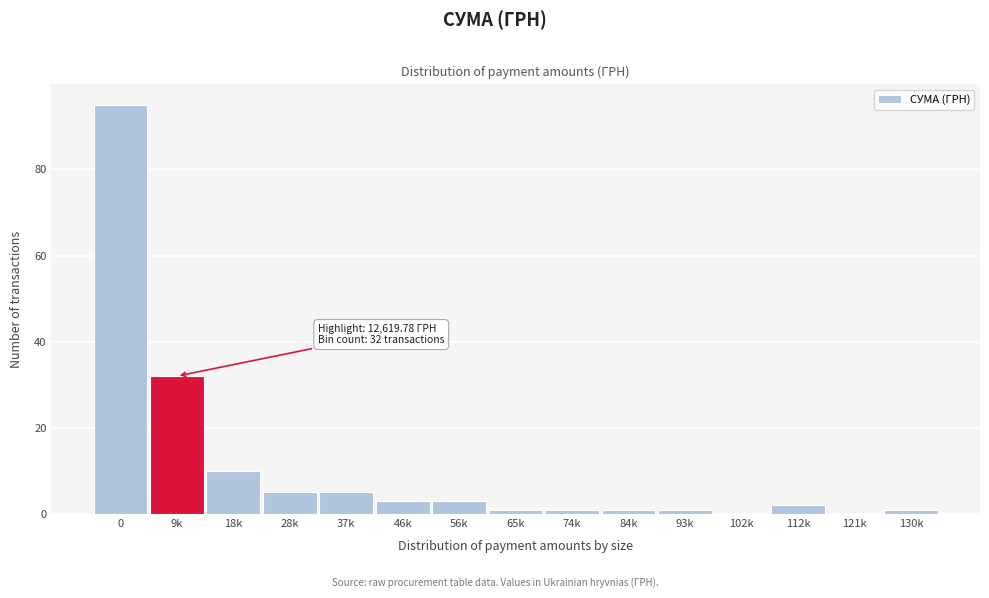

Reading left to right, what are all the values shown in this chart?

0=95	9k=32	18k=10	28k=5	37k=5	46k=3	56k=3	65k=1	74k=1	84k=1	93k=1	102k=0	112k=2	121k=0	130k=1